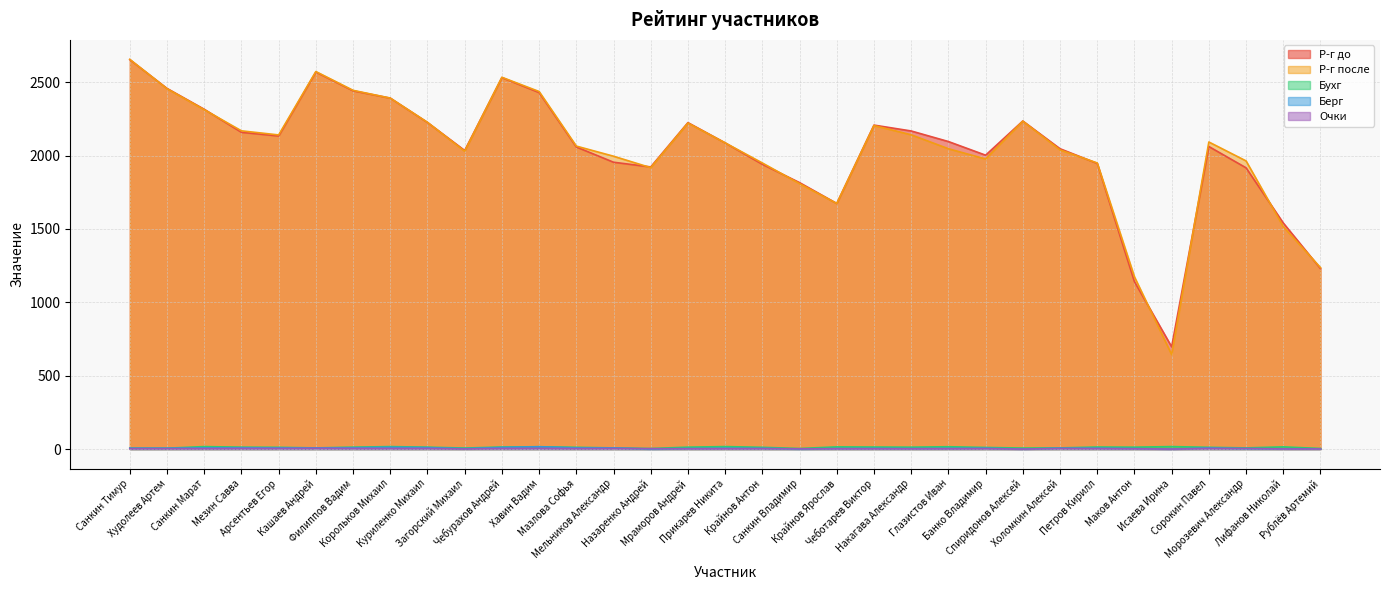

Rank the series by their maximum value, from lowest to highest.

Очки, Берг, Бухг, Р-г до, Р-г после